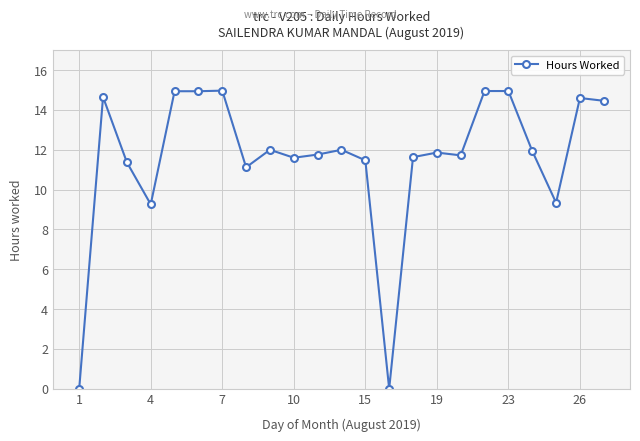

True or false: there are more than 2 points higher than both neighbors.

True